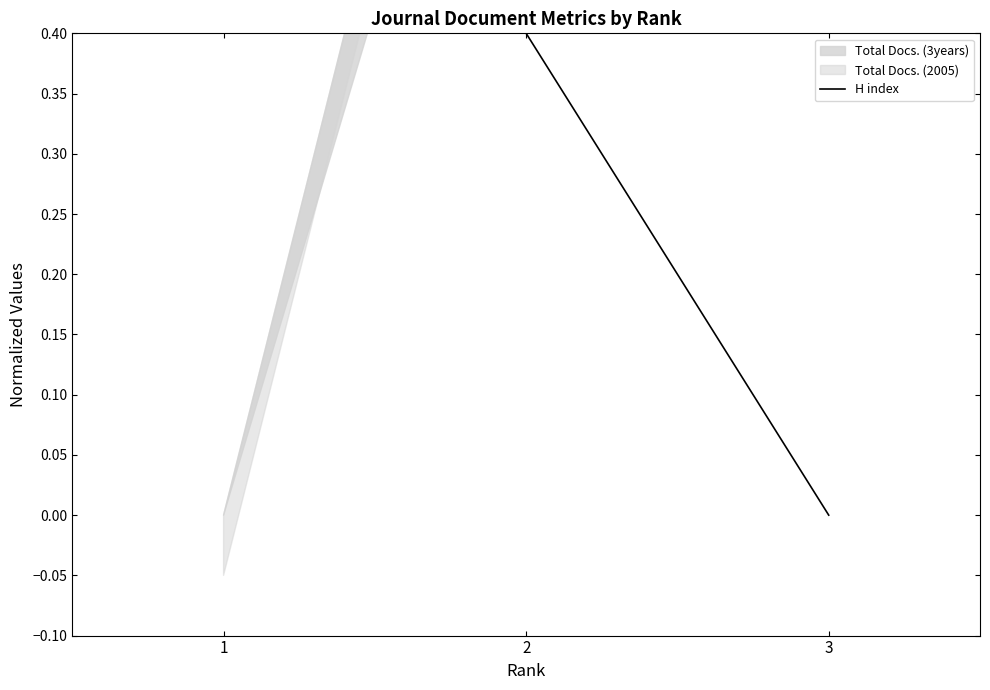

At which label is the value closest to 0?

3